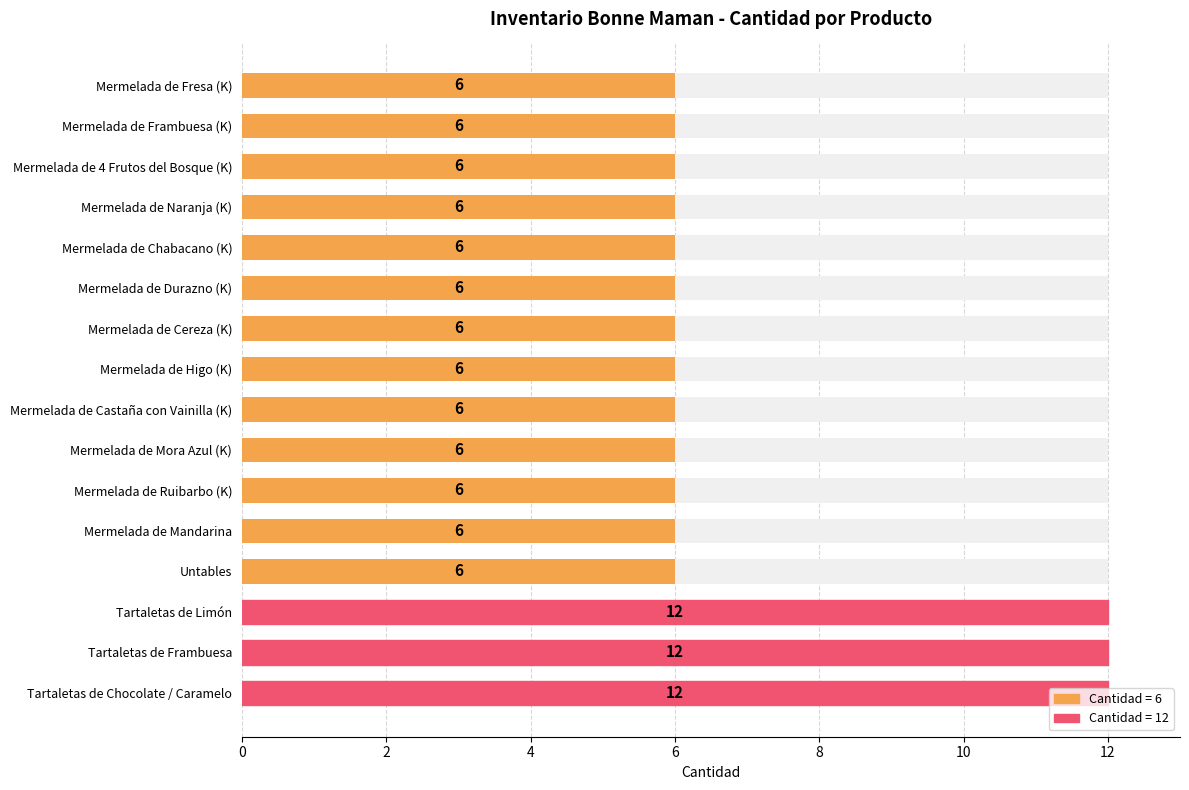

What is the ratio of the value at Tartaletas de Chocolate / Caramelo to the value at Mermelada de Castaña con Vainilla (K)?

2.0